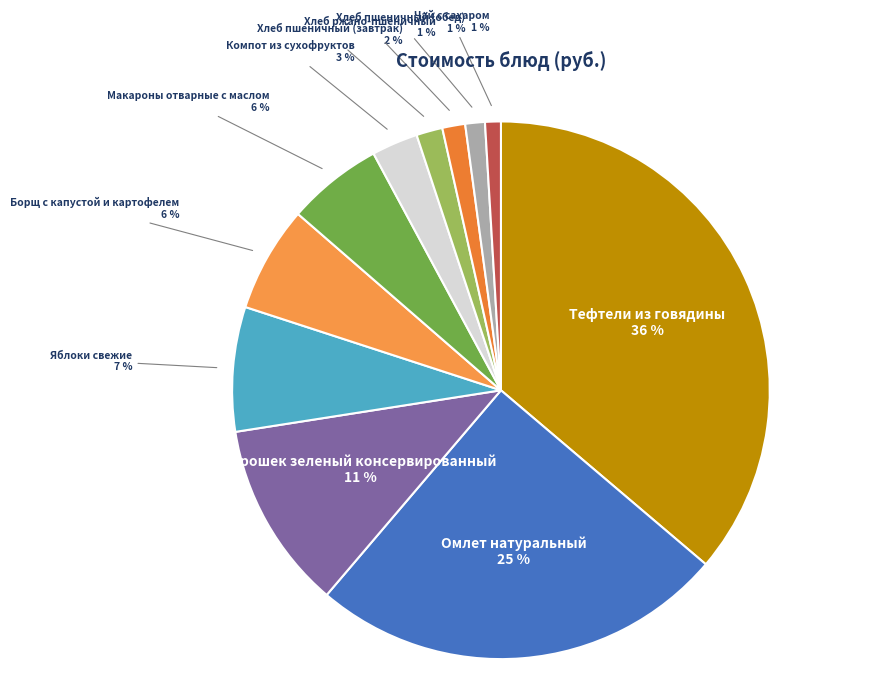

What percentage is the Омлет натуральный slice, to the nearest percent?

25%